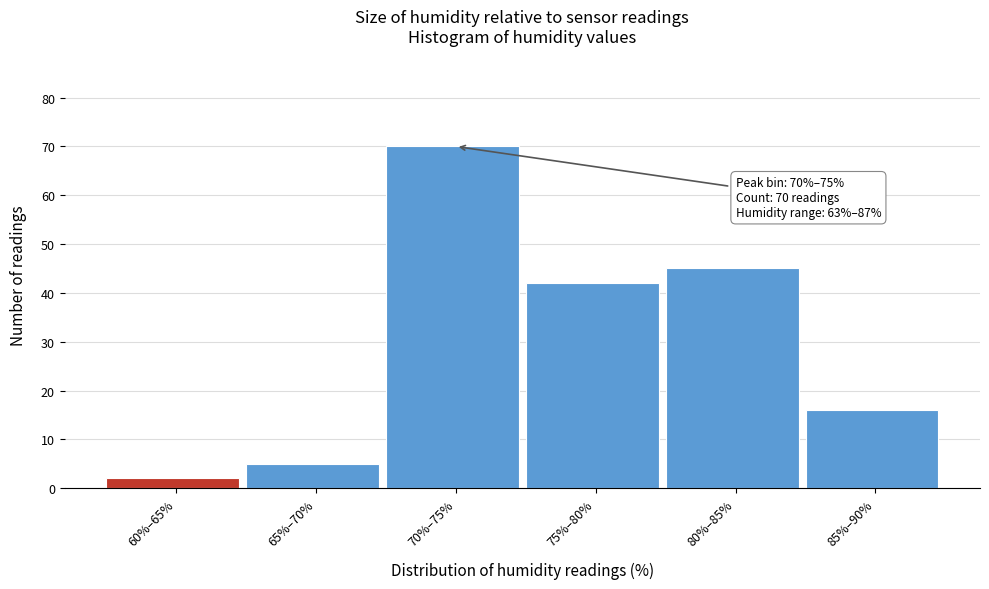

Reading left to right, list all the values displayed in this chart.

2	5	70	42	45	16